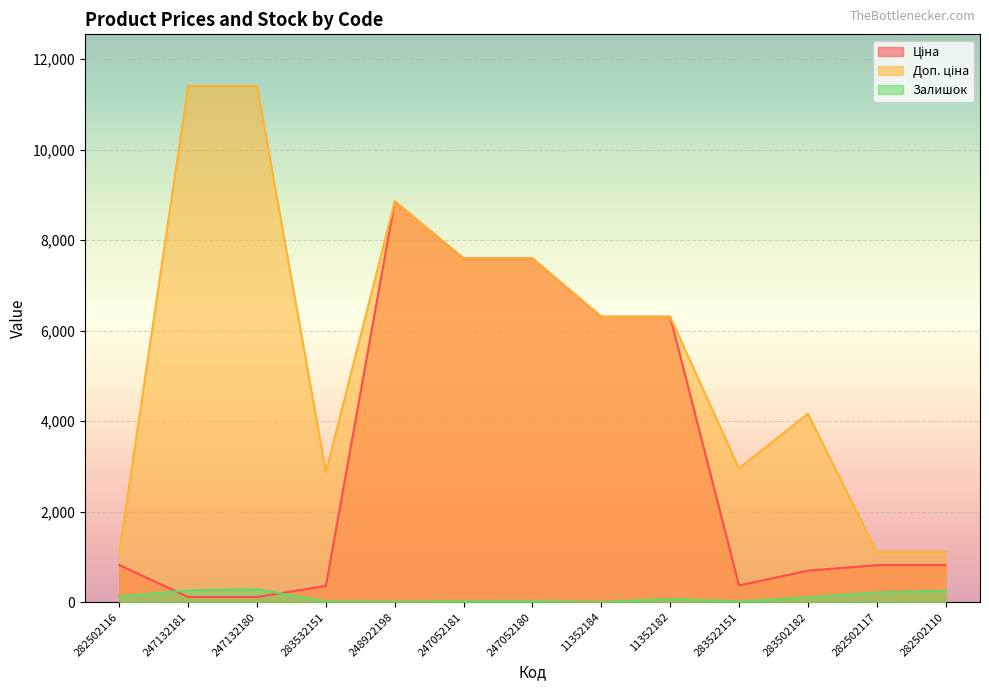

Which category has the lowest value in the Доп. ціна series?

282502116